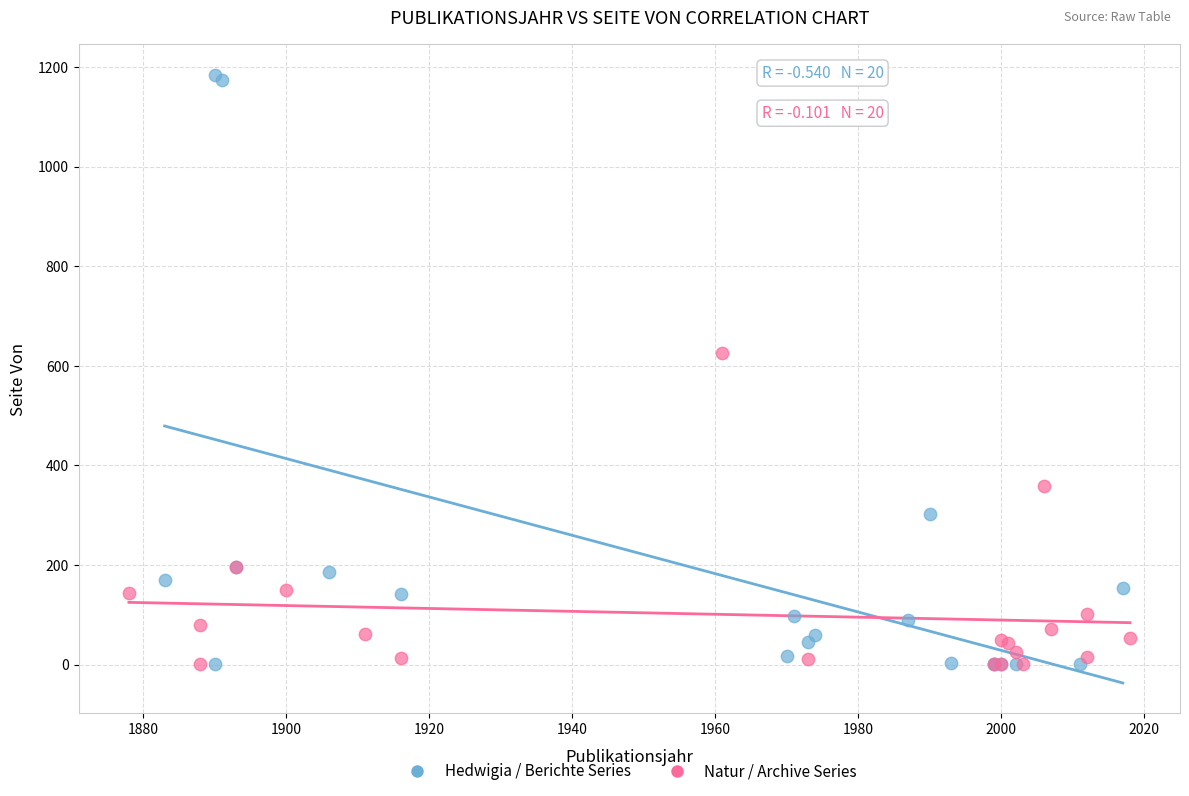

Which series has the largest Y range (max minus min)?

Hedwigia / Berichte Series